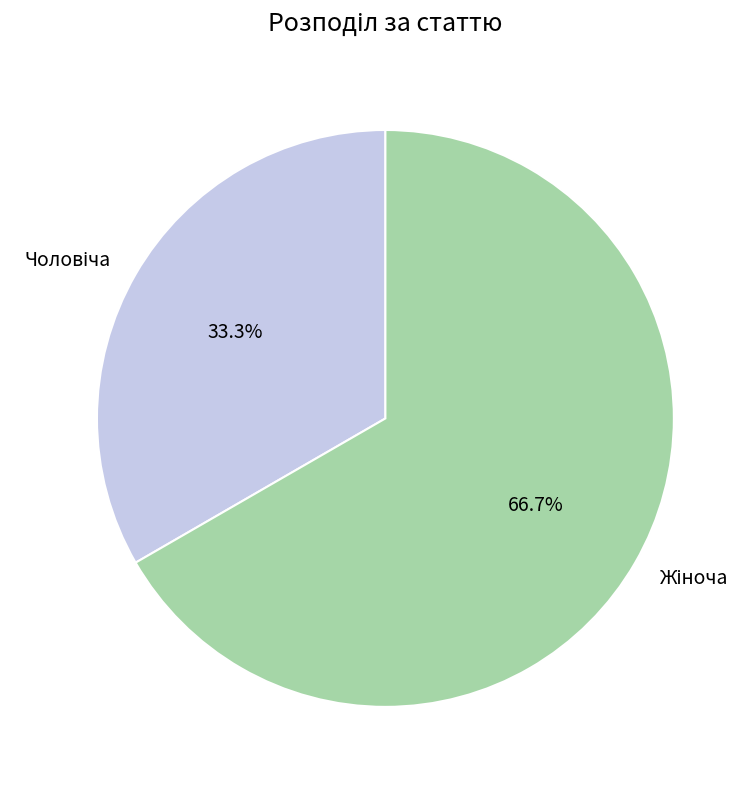

Is there any slice that represents more than half of the pie?

Yes